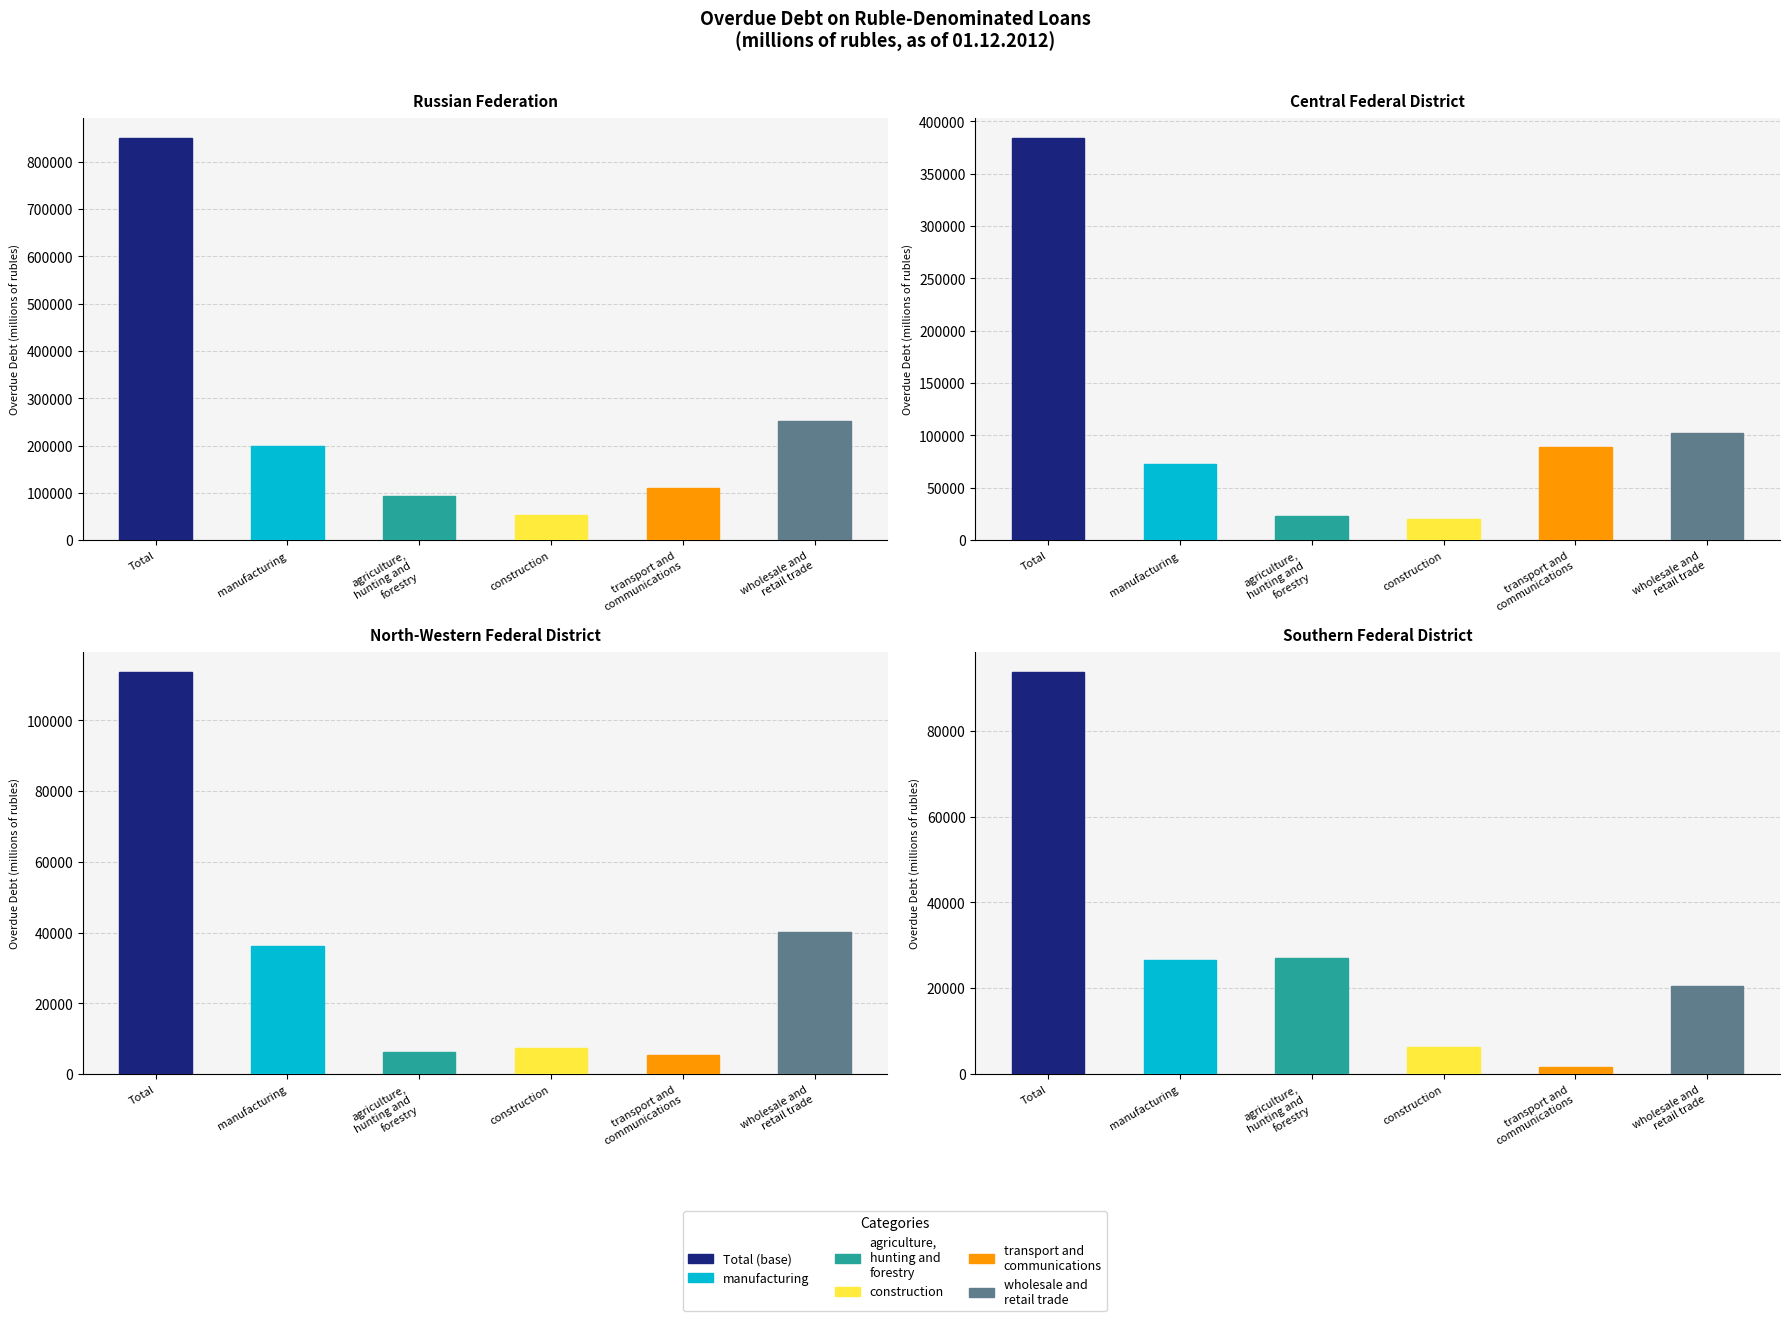

How many distinct data groups are displayed?

6